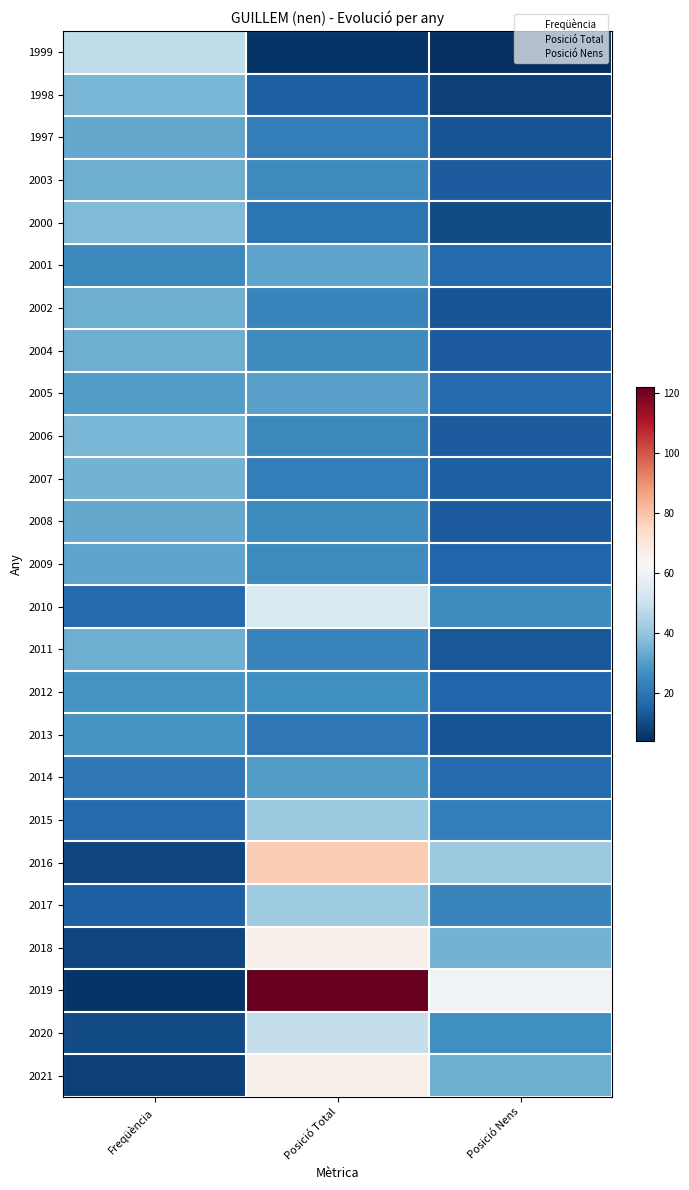

Between Posició Nens and Posició Total, which is larger?

Posició Total